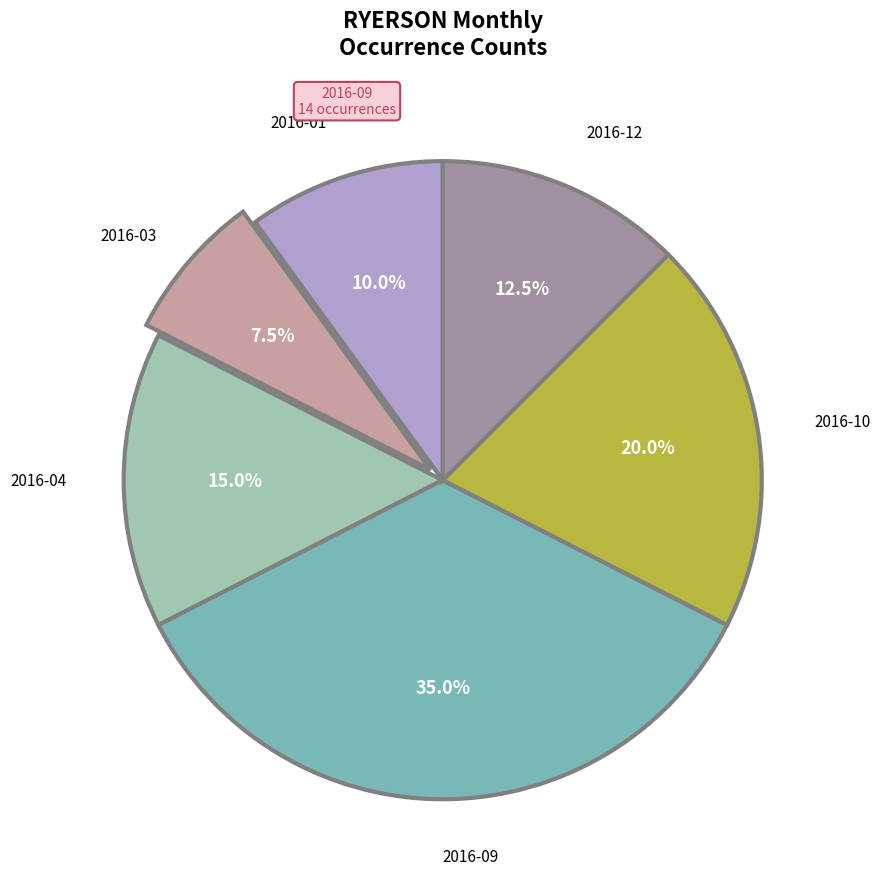

Is there a majority slice in this chart?

No